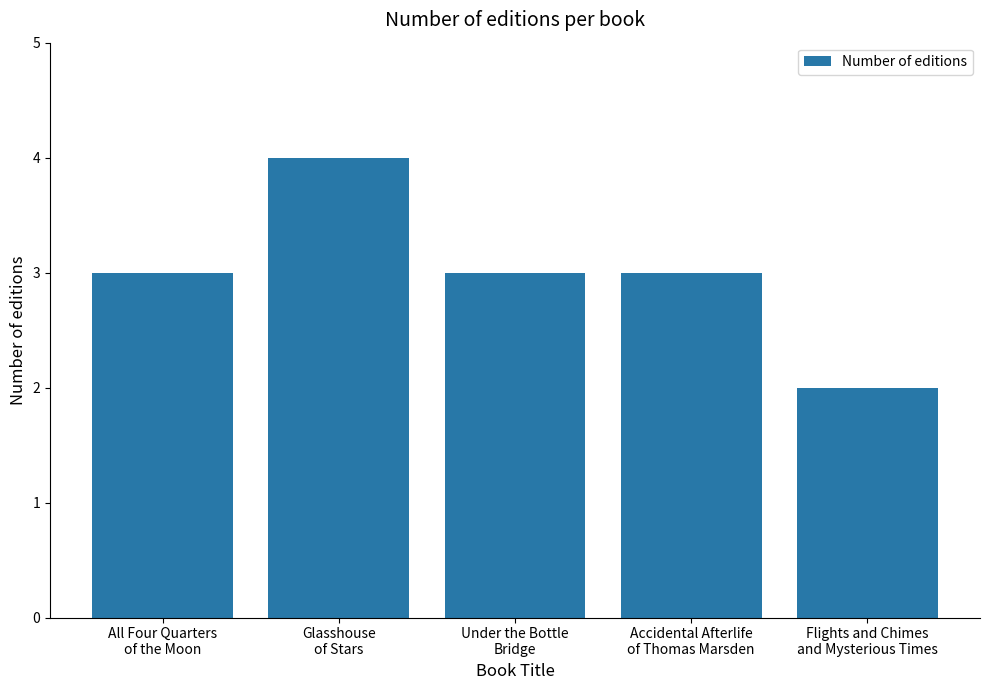

What is the sum of all values?

15